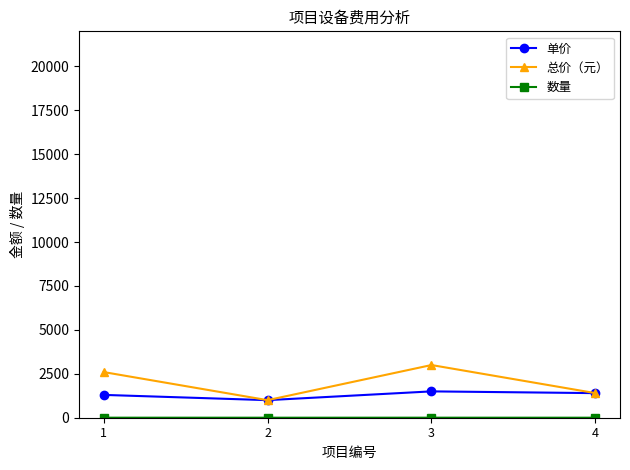

Which series has the largest range (max minus min)?

总价（元）